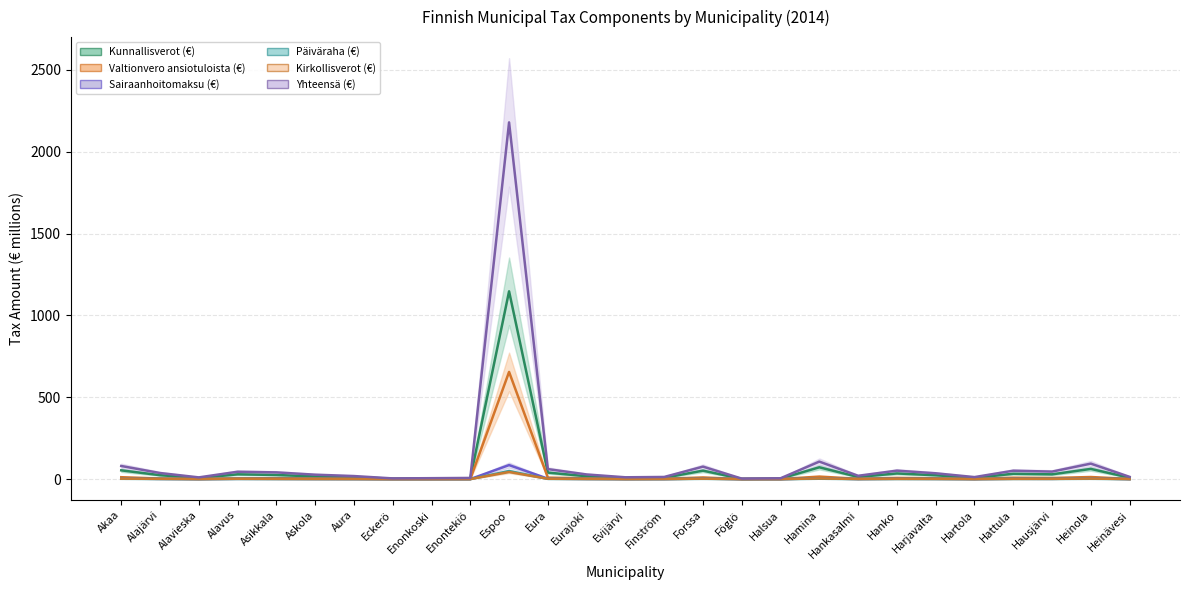

How many categories are shown in the chart?

27